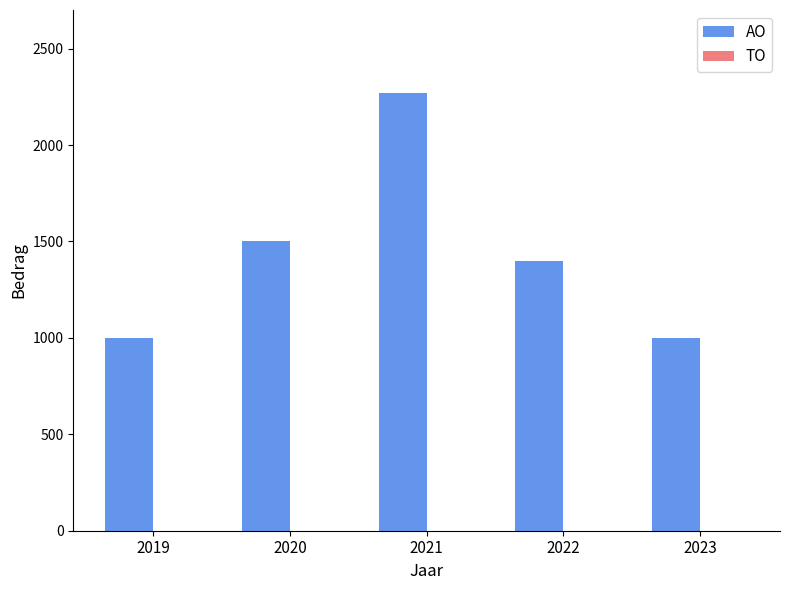

Reading left to right, transcribe all the data shown in this chart.

2019=1000	2020=1500	2021=2268	2022=1400	2023=1000